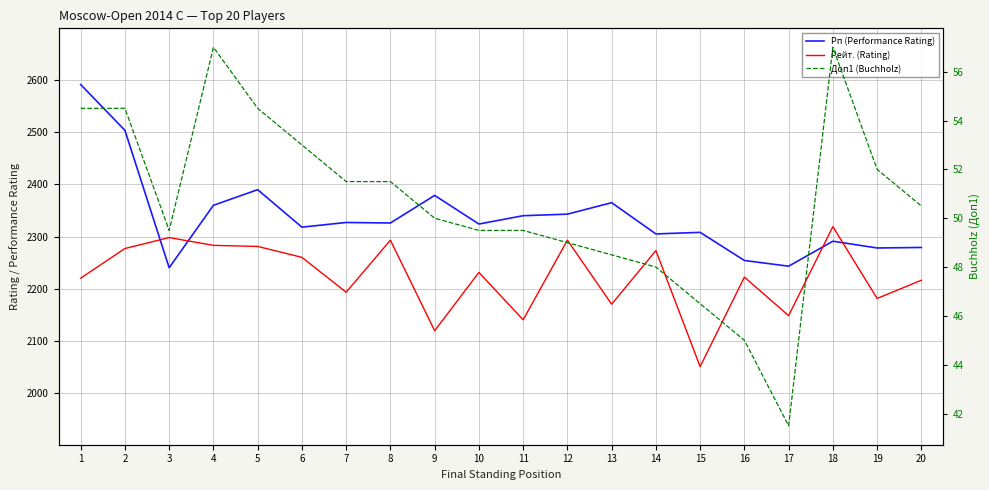

True or false: Доп1 (Buchholz) and Рейт. (Rating) intersect in this chart.

False